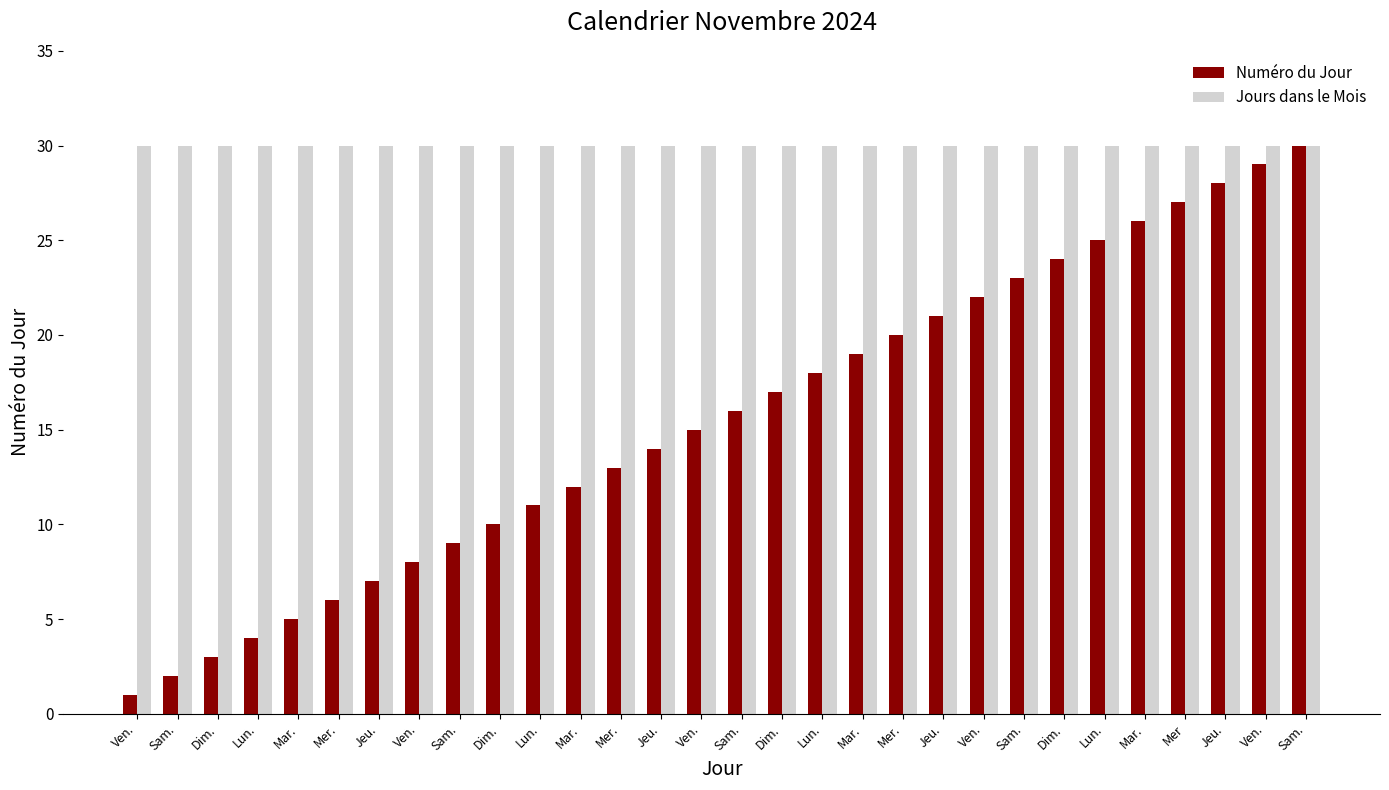

Are the bars grouped side by side (vs. stacked)?

Yes